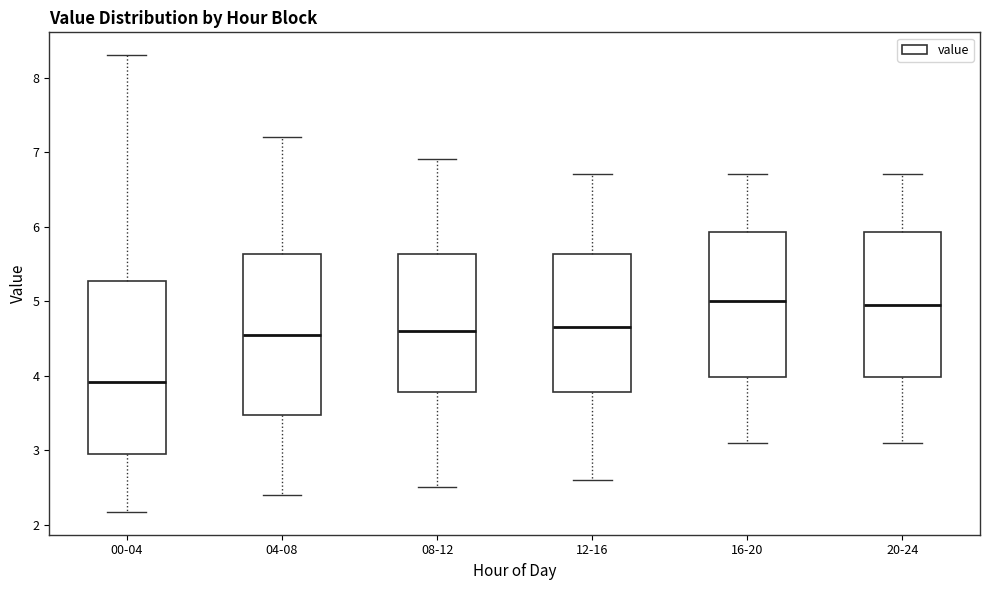

Which box is the tallest, from its lower edge to its upper edge?

00-04